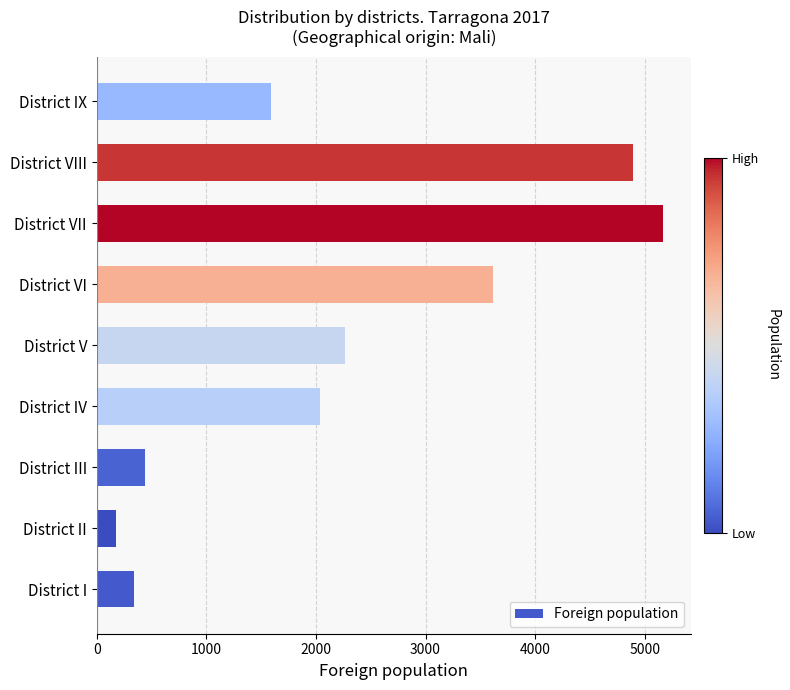

What is the sum of all values?

20520